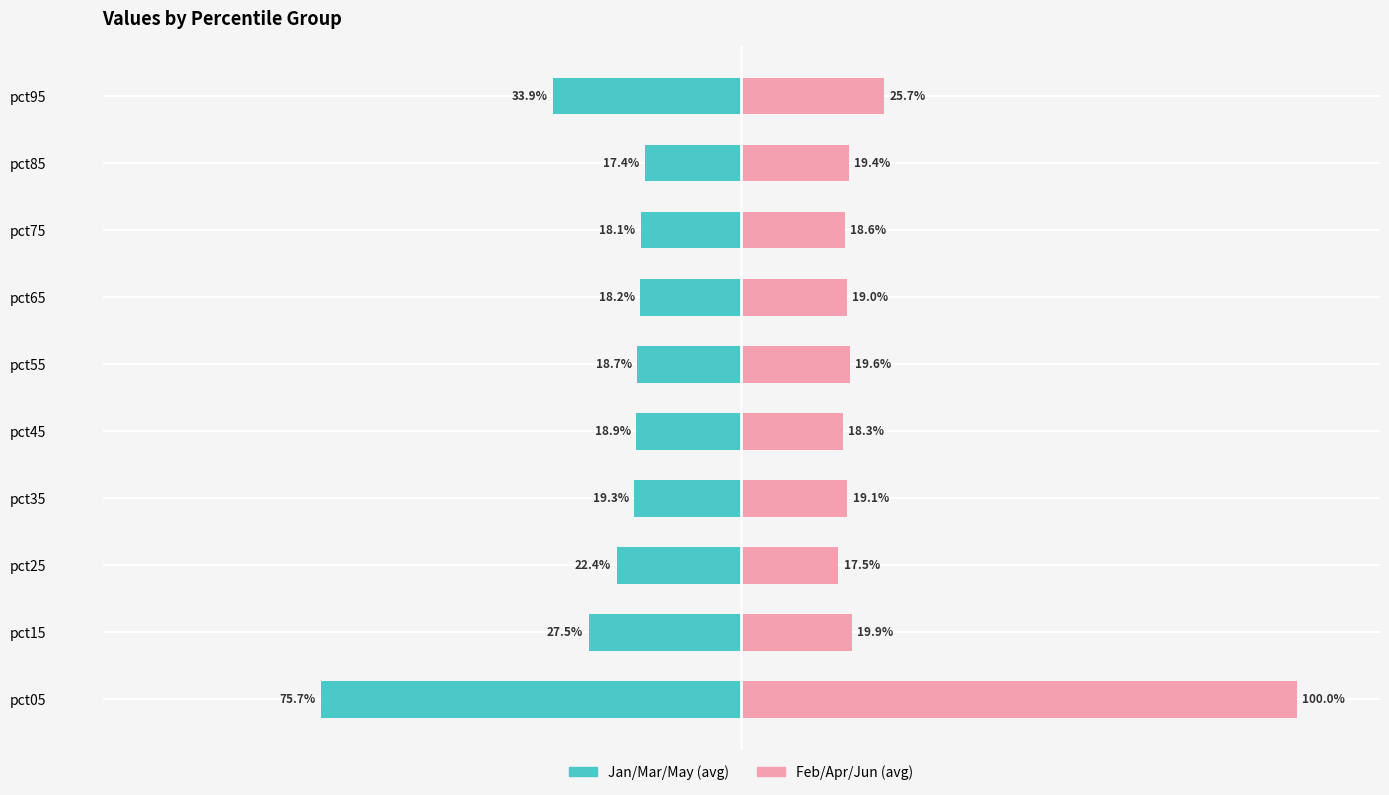

Is it true that Jan/Mar/May (avg) equals -12.3 at pct65?

False